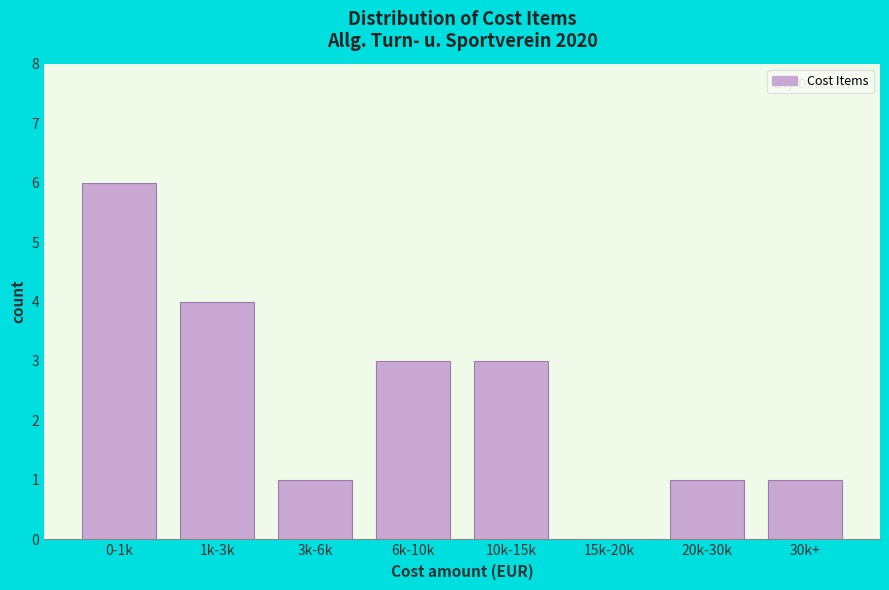

Reading left to right, extract all data points from this chart.

0-1k=6	1k-3k=4	3k-6k=1	6k-10k=3	10k-15k=3	15k-20k=0	20k-30k=1	30k+=1